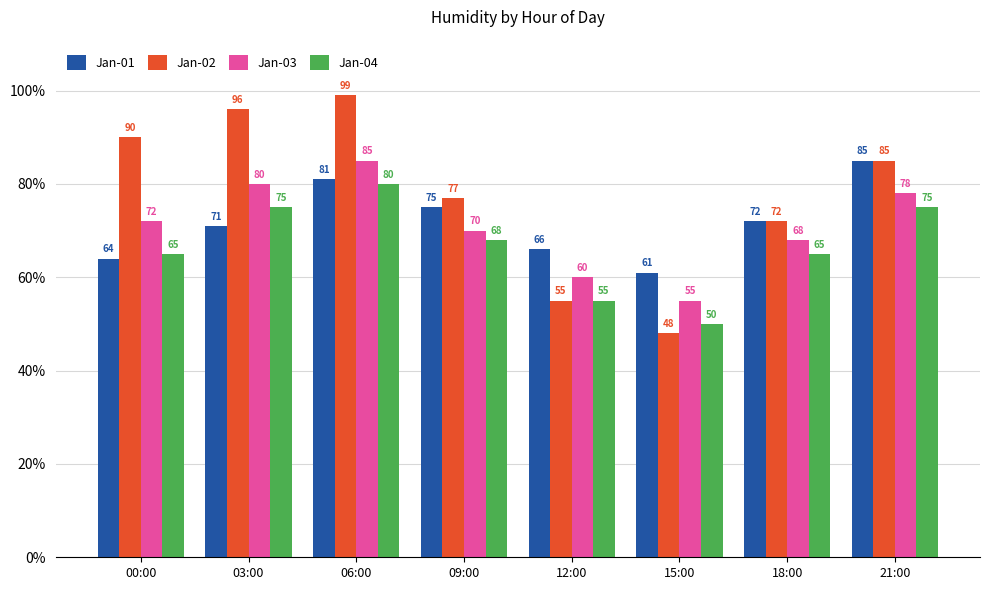

List the labels in order of Jan-03 value, smallest first.

15:00, 12:00, 18:00, 09:00, 00:00, 21:00, 03:00, 06:00